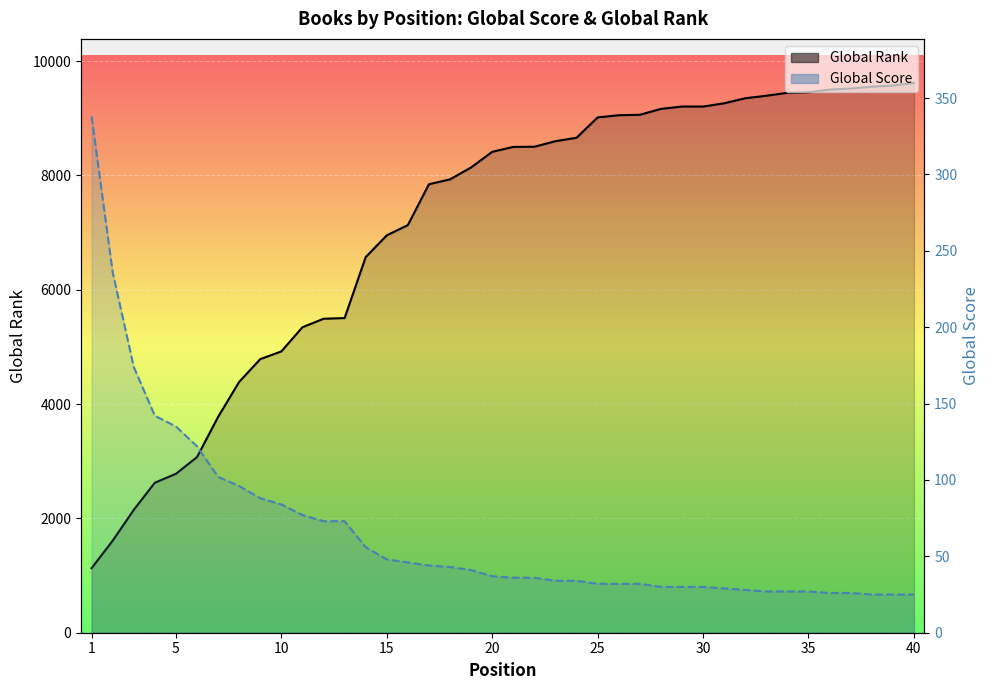

List the series in order of their peak value, highest first.

Global Rank, Global Score